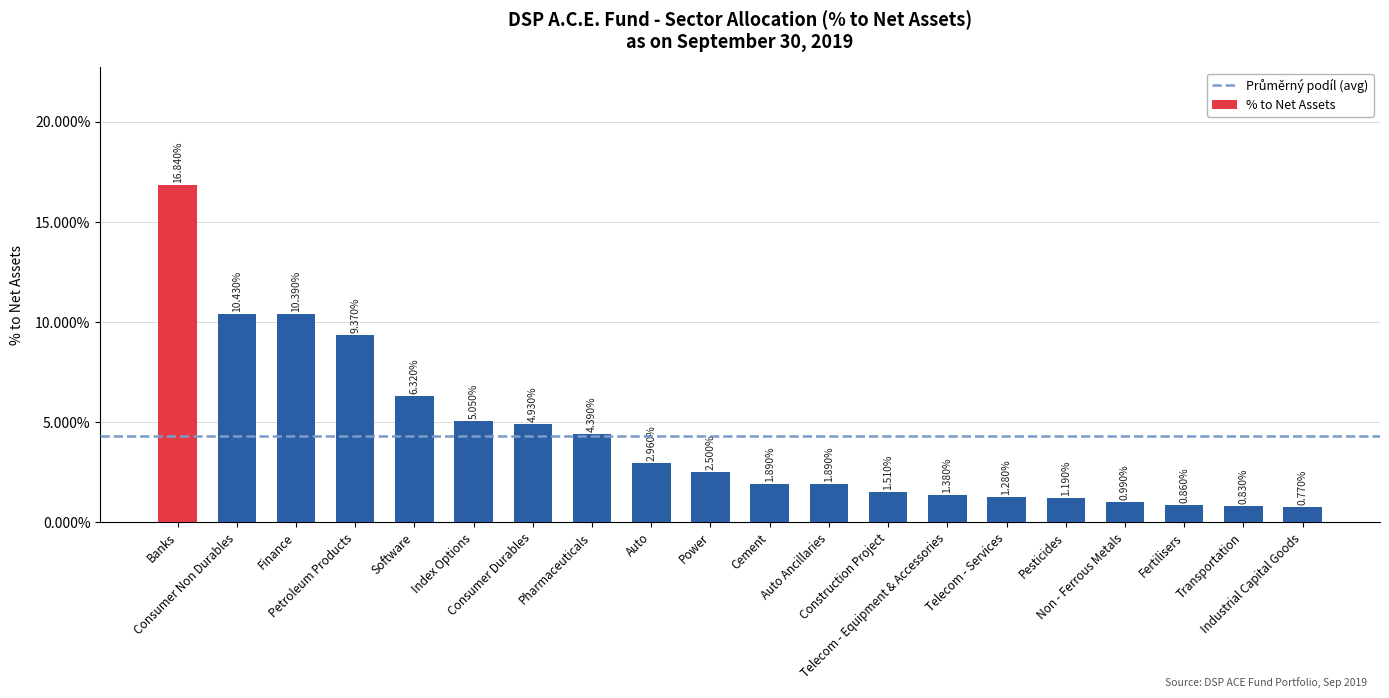

Does the chart contain any negative values?

No